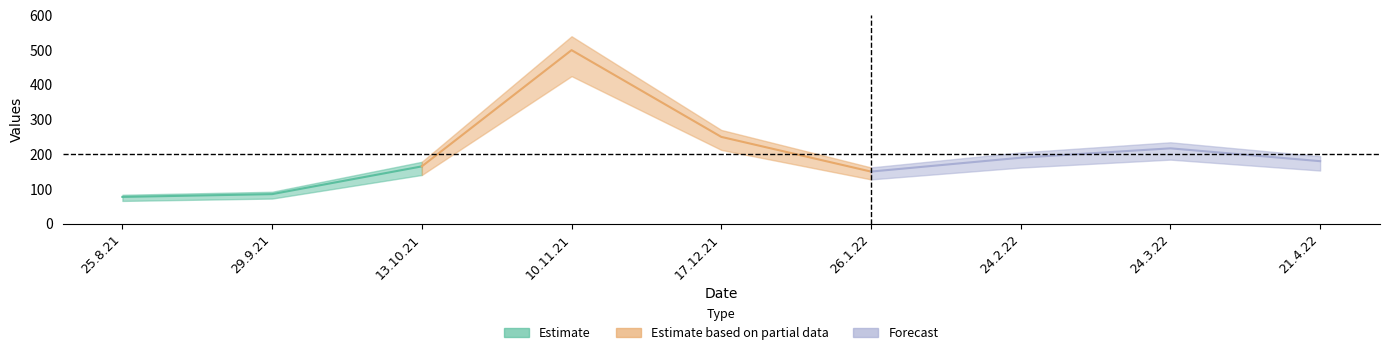

What is the label of the 5th point from the right?

17.12.21